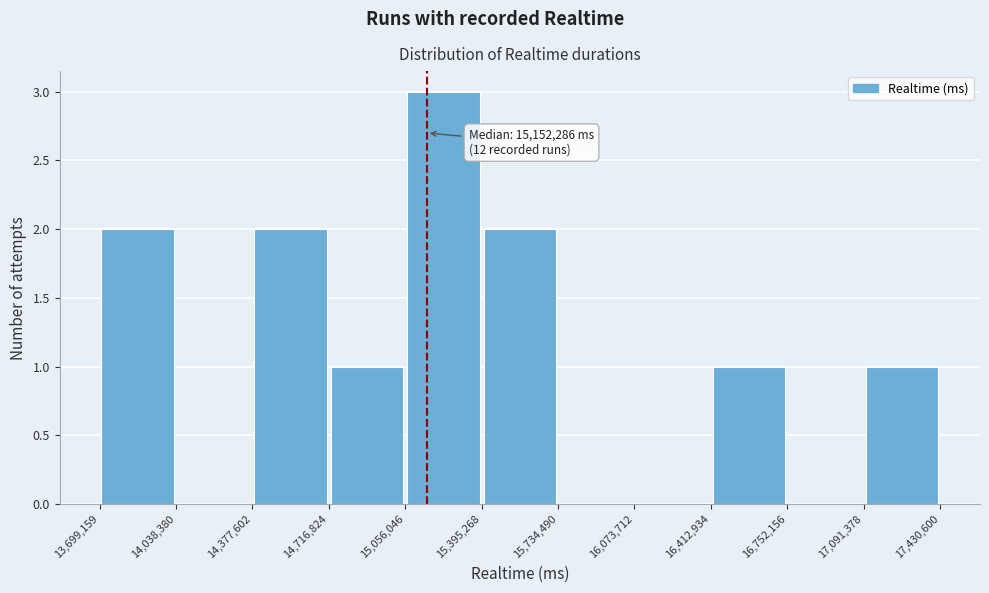

Over which range of the x-axis is the bar tallest?

15,056,046 to 15,395,268